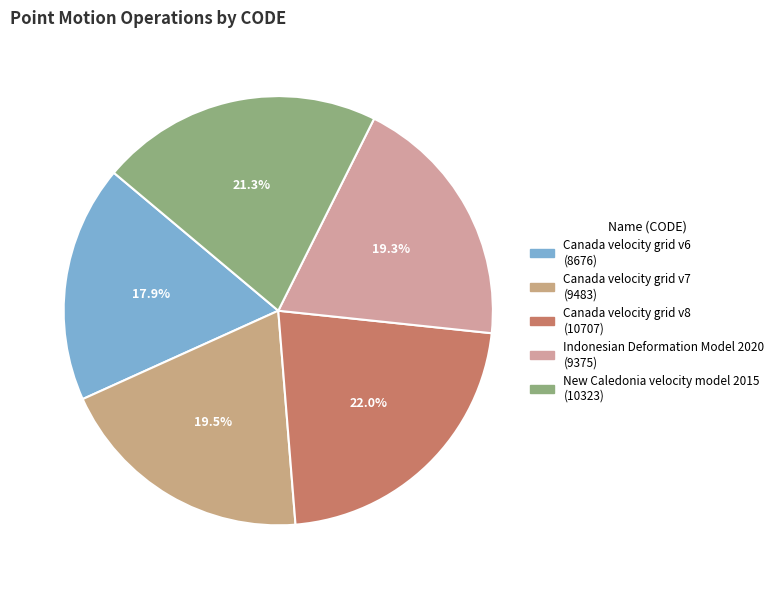

Between Canada velocity grid v6 and Indonesian Deformation Model 2020, which is larger?

Indonesian Deformation Model 2020